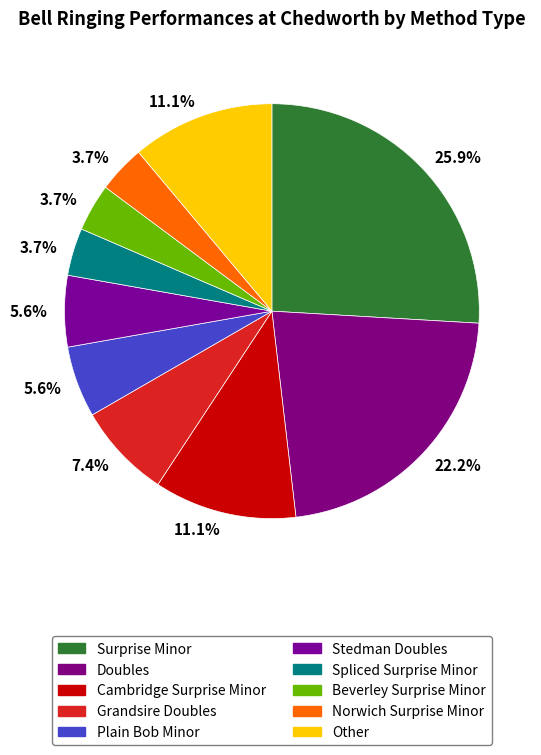

Is the sum of Surprise Minor and Doubles greater than half?

No